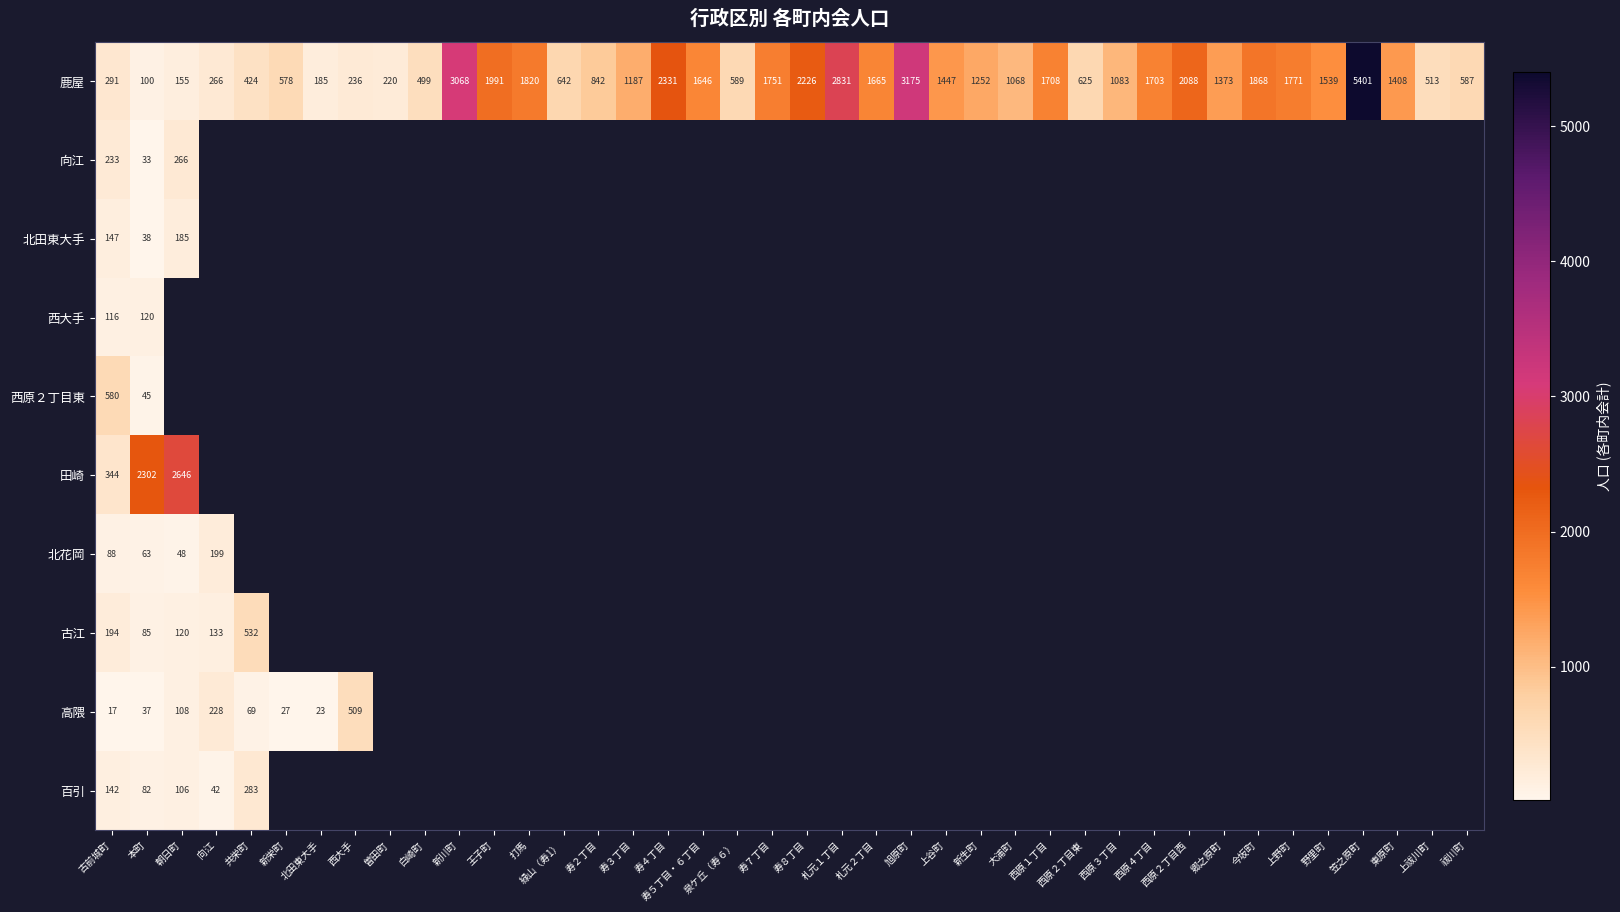

Where is 鹿屋 nearest to the value 2750?

札元１丁目